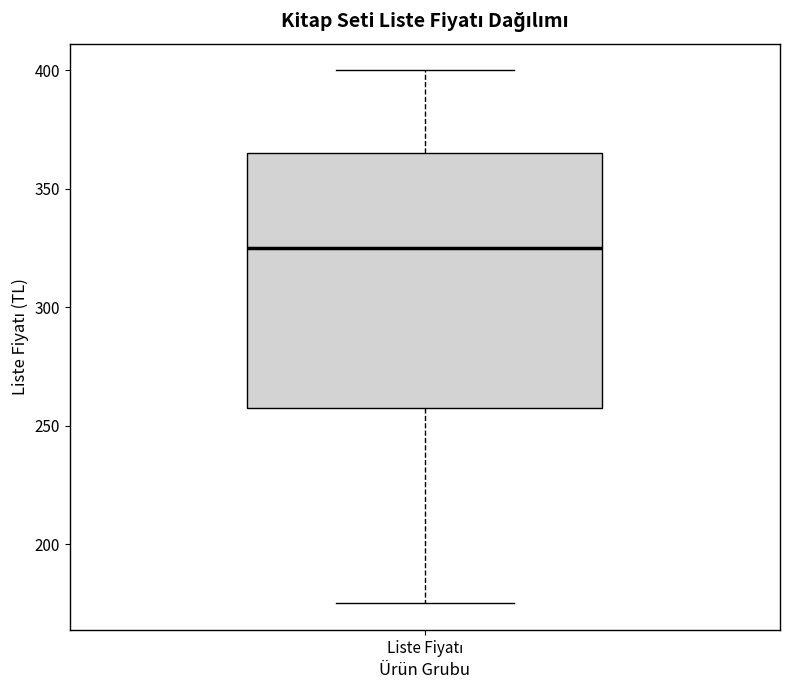

Transcribe this box plot: give where the median line is, the range the box spans, and where the two whiskers end, as read against the y-axis. The values are not printed on the chart, so give them approximately, as read against the axis.

median 325, box 260 to 365, whiskers 175 to 400